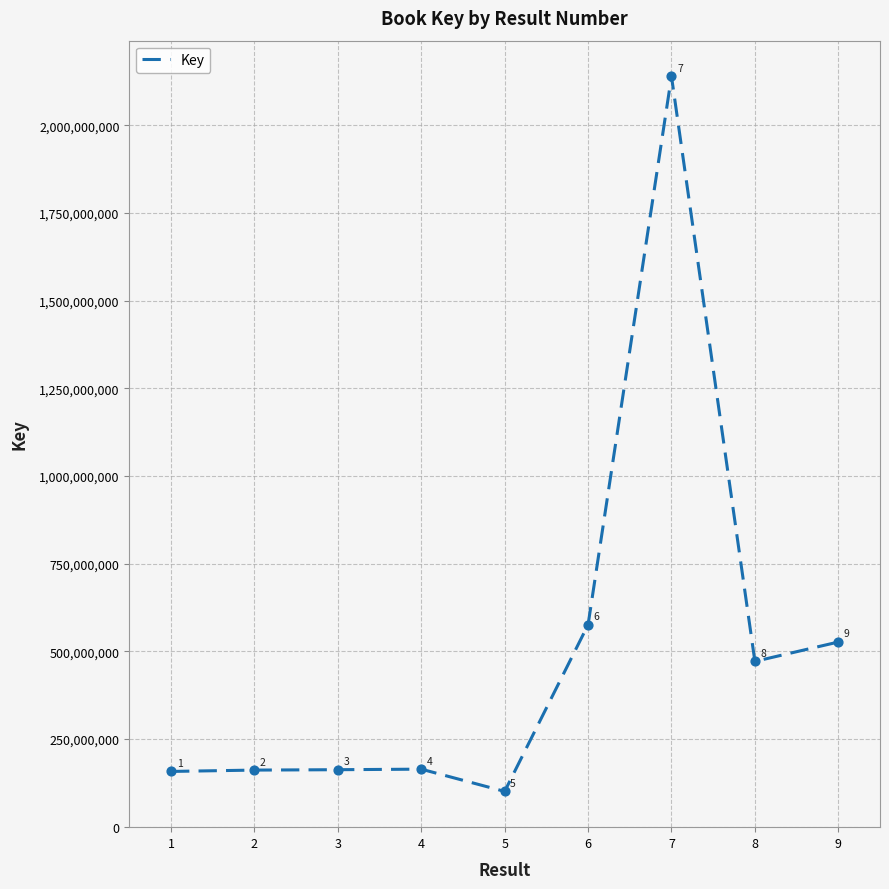

Approximately how many times larger is the value at 8 compared to 4?

2.9